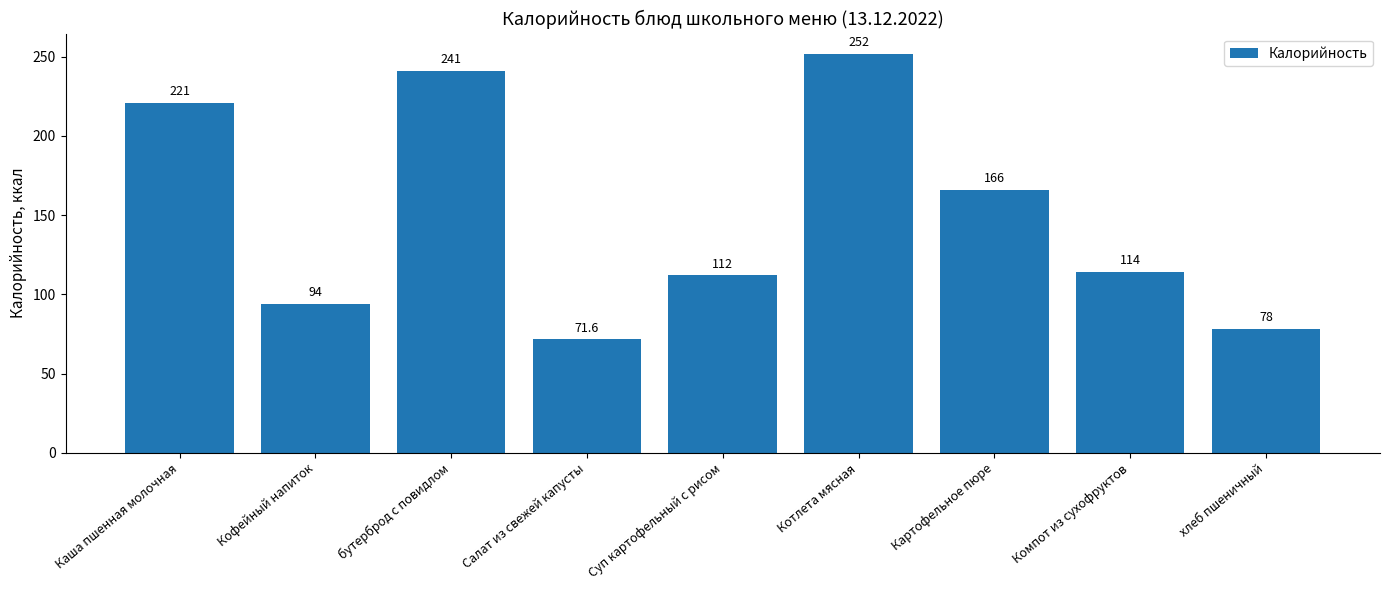

What is the sum of all values?

1349.6